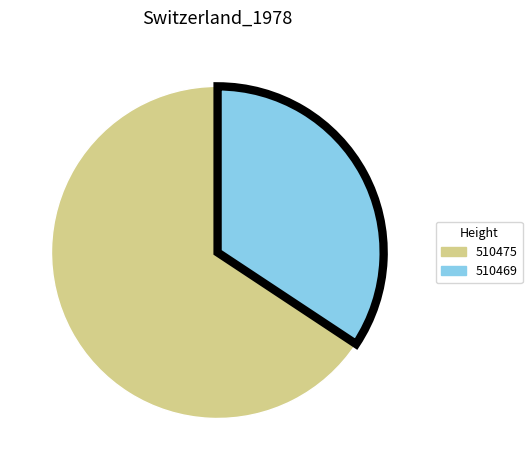

Count the number of slices in the pie.

2